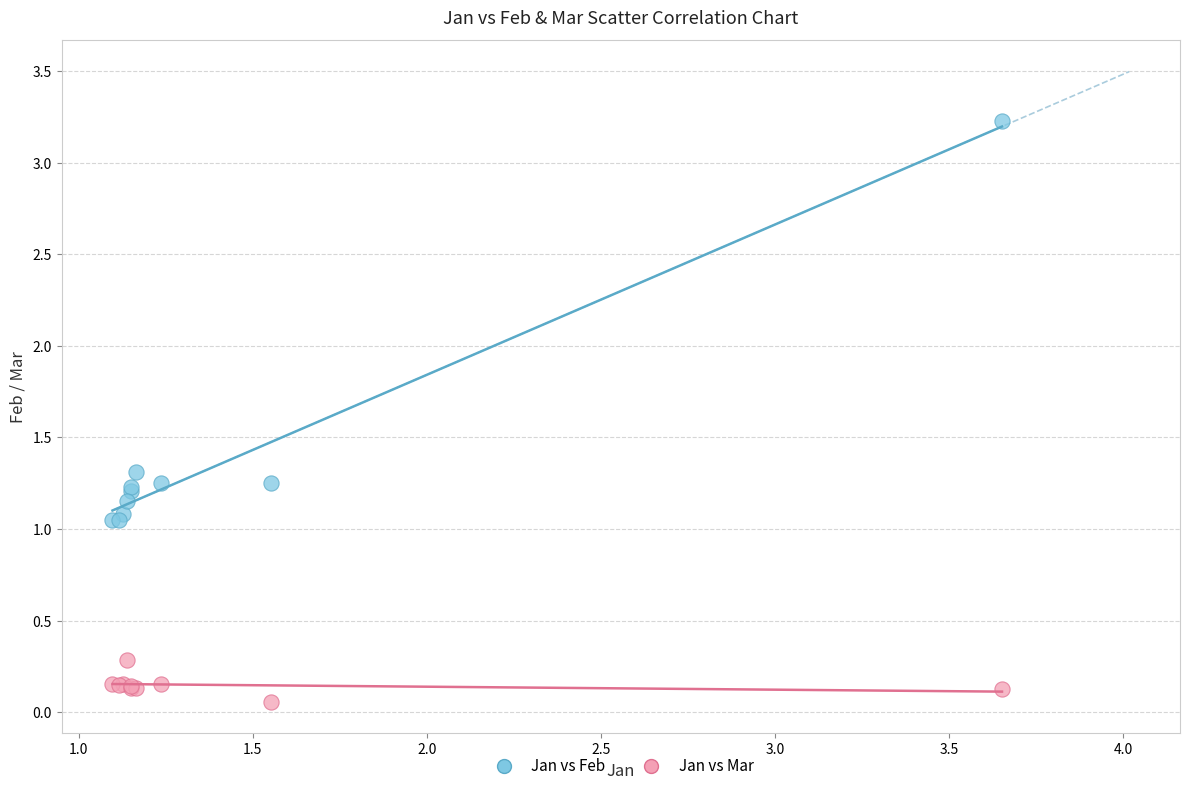

Which series has the widest spread of Y values?

Jan vs Feb